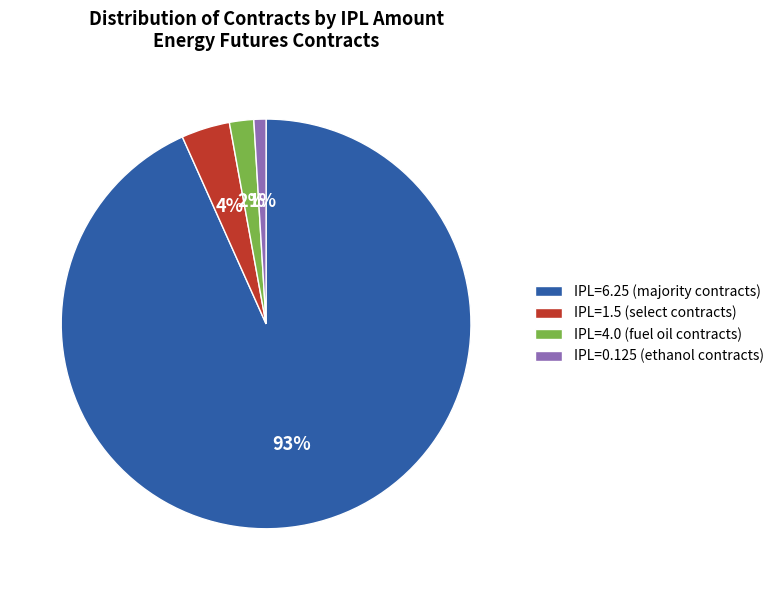

Approximately how many times larger is the value at IPL=1.5 (select contracts) compared to IPL=4.0 (fuel oil contracts)?

2.0